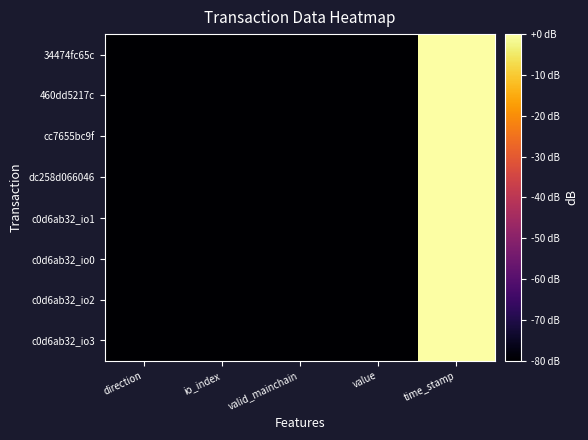

How many distinct data groups are displayed?

8